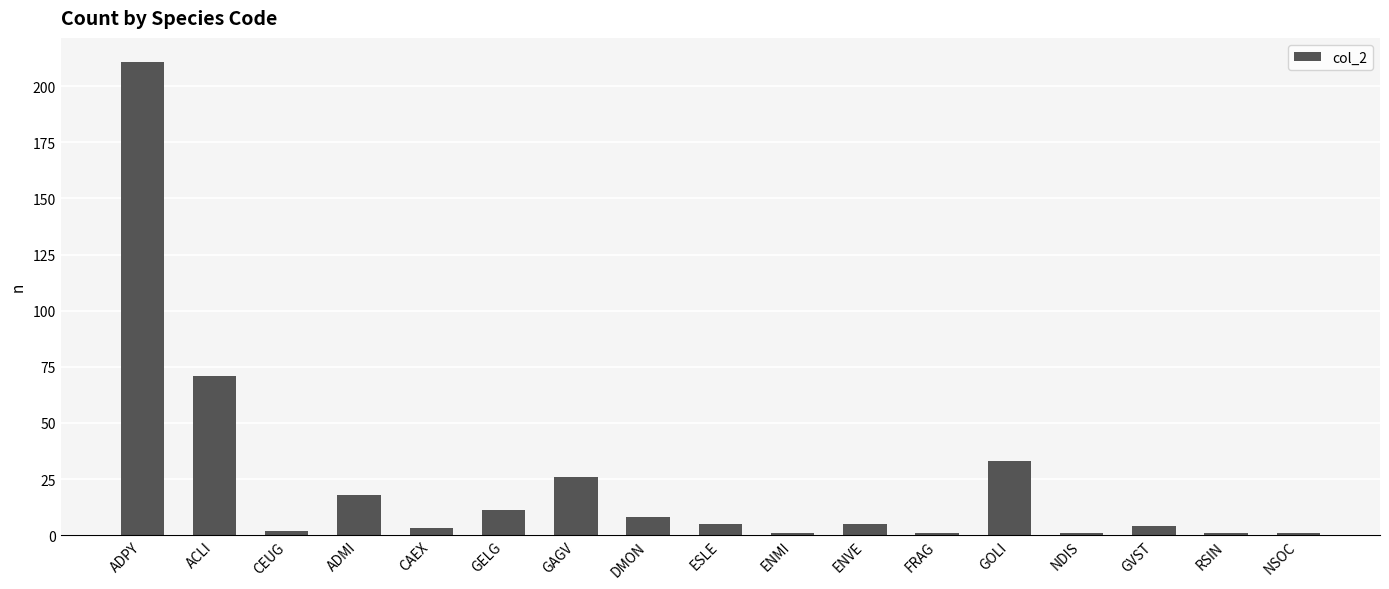

Does the chart contain any negative values?

No